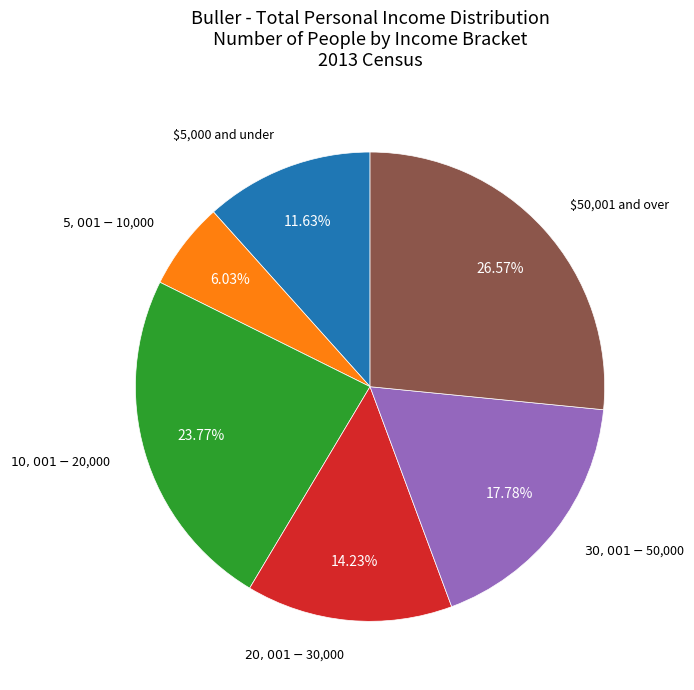

Is there any slice that represents more than half of the pie?

No